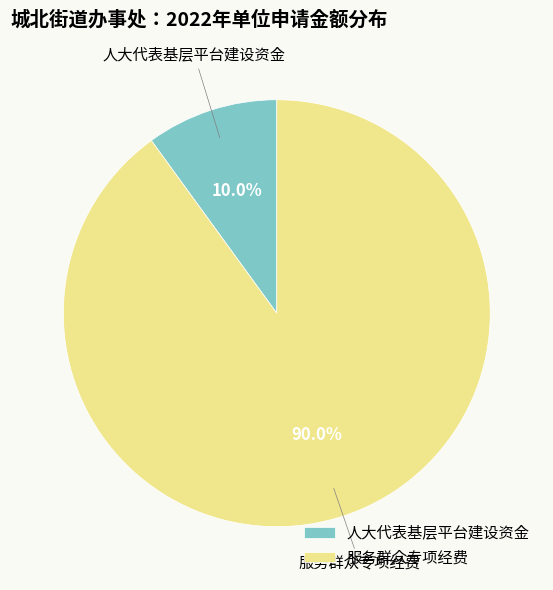

True or false: 服务群众专项经费 accounts for 75% of the total.

False